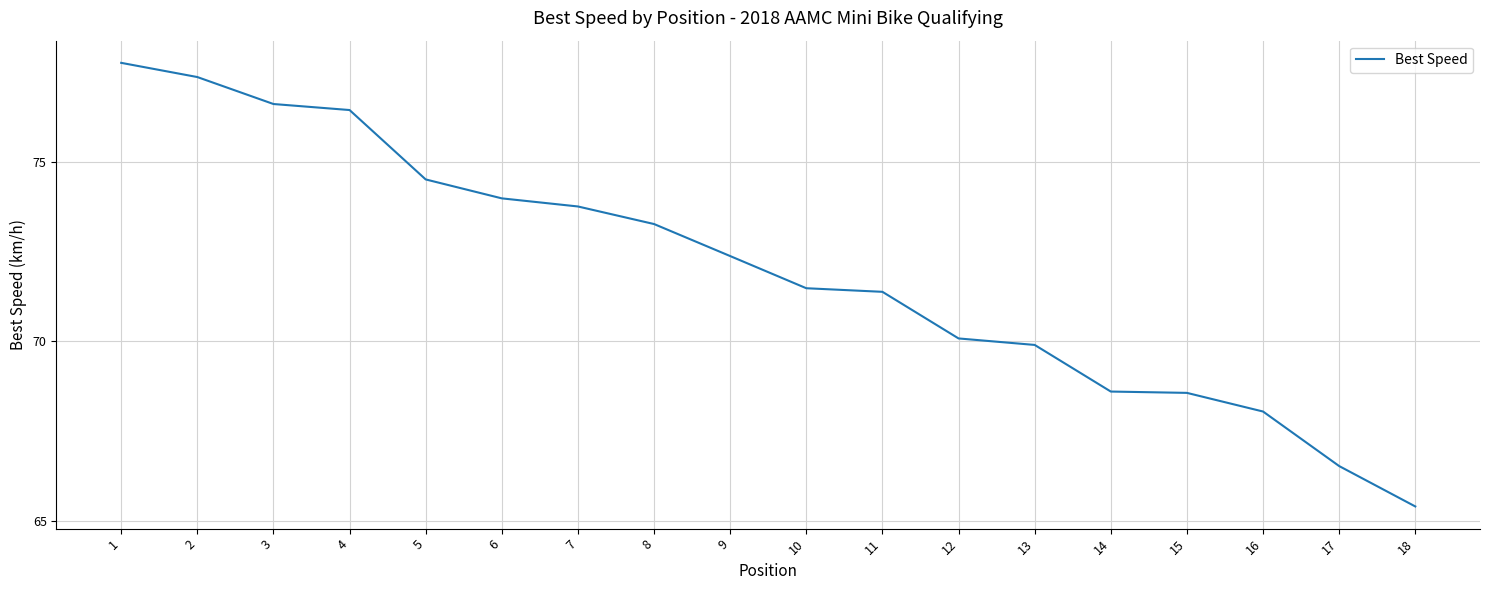

The chart shows a value of 14.8 at 10. True or false?

False